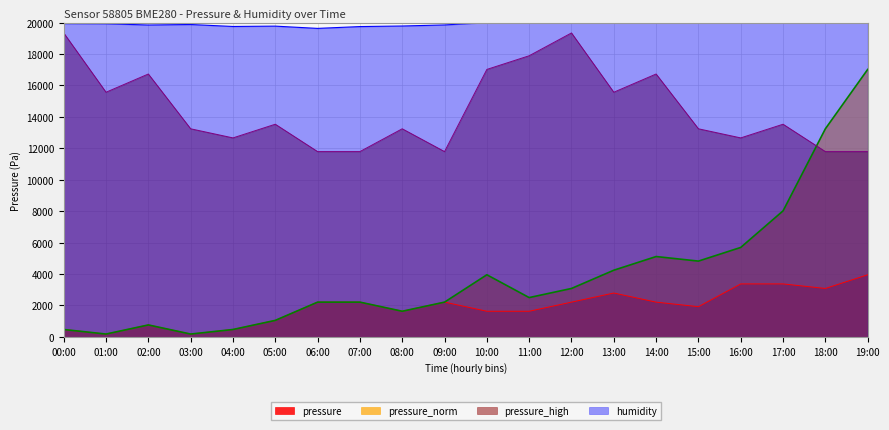

True or false: pressure and pressure_norm intersect in this chart.

False